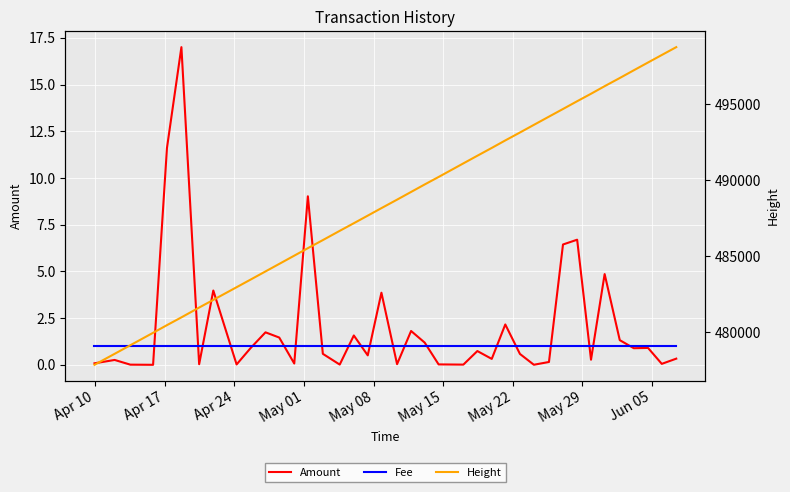

After their last crossing, which series has the higher values: Fee or Amount?

Fee